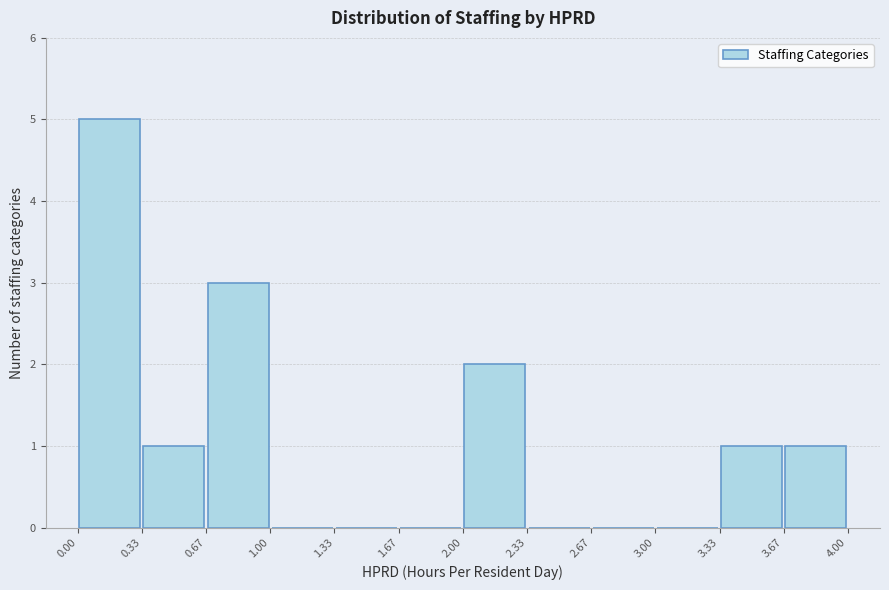

Reading left to right, transcribe this chart: for each bar, give the range it covers on the x-axis and its height. The values are not printed on the chart, so give them approximately, as read against the axis.

0.00 to 0.33: 5
0.33 to 0.67: 1
0.67 to 1.00: 3
1.00 to 1.33: 0
1.33 to 1.67: 0
1.67 to 2.00: 0
2.00 to 2.33: 2
2.33 to 2.67: 0
2.67 to 3.00: 0
3.00 to 3.33: 0
3.33 to 3.67: 1
3.67 to 4.00: 1